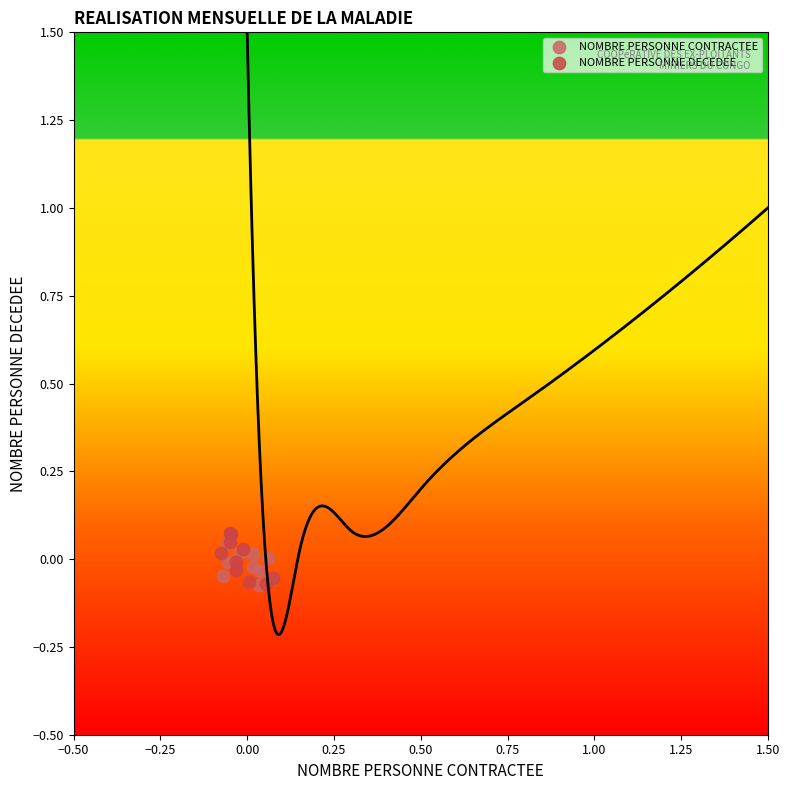

What are all the series names shown in the legend?

NOMBRE PERSONNE CONTRACTEE, NOMBRE PERSONNE DECEDEE